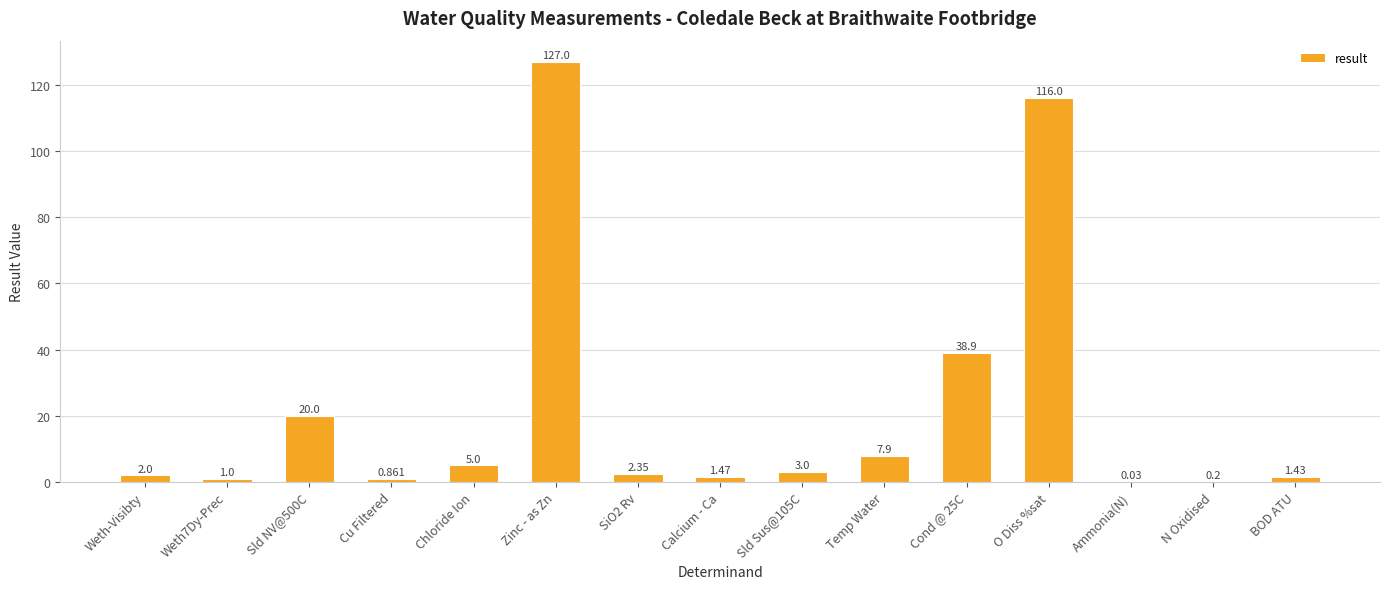

What is the change in value from Cu Filtered to Ammonia(N)?

-0.8